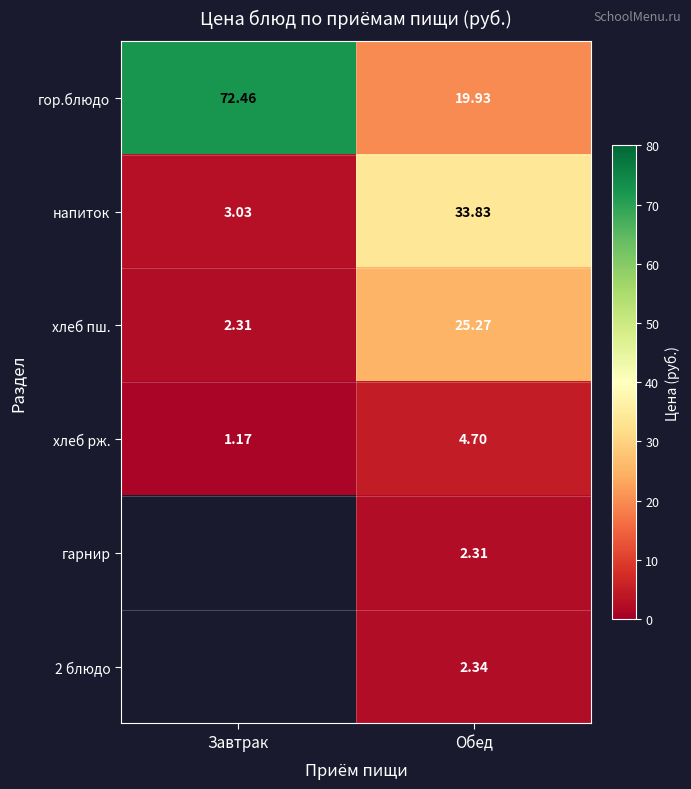

What is the difference between the maximum and minimum values in the напиток series?

30.8